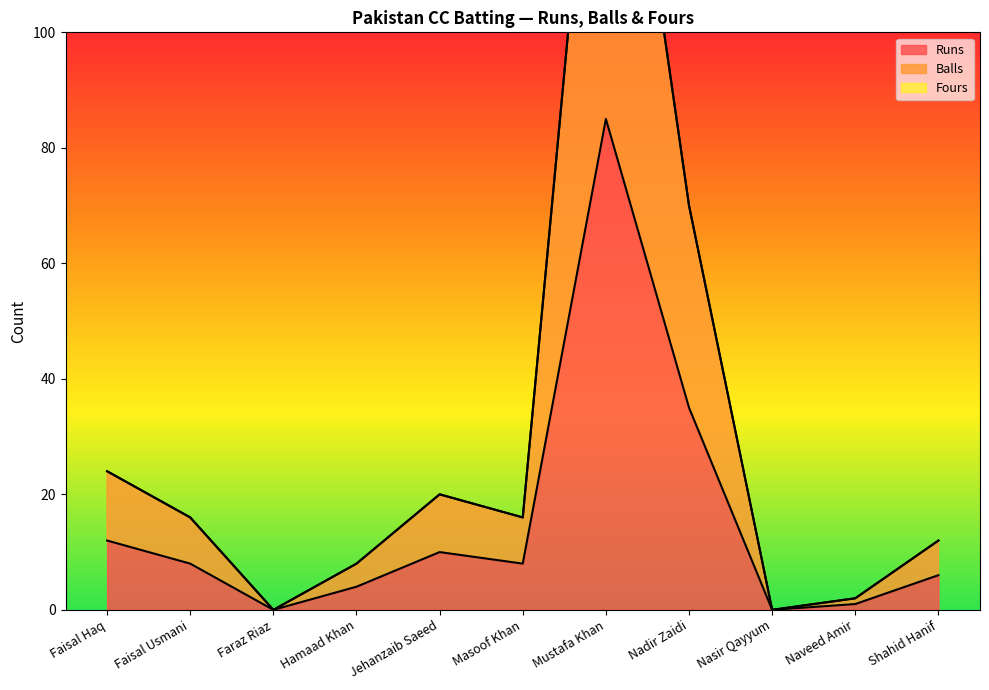

Which series has the widest spread of values?

Balls